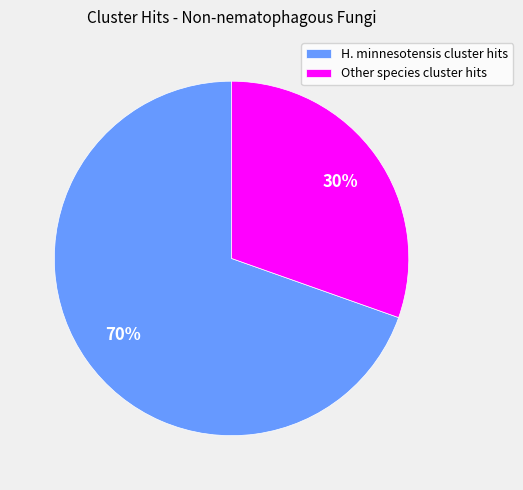

The H. minnesotensis cluster hits slice represents 70% of the pie. True or false?

True